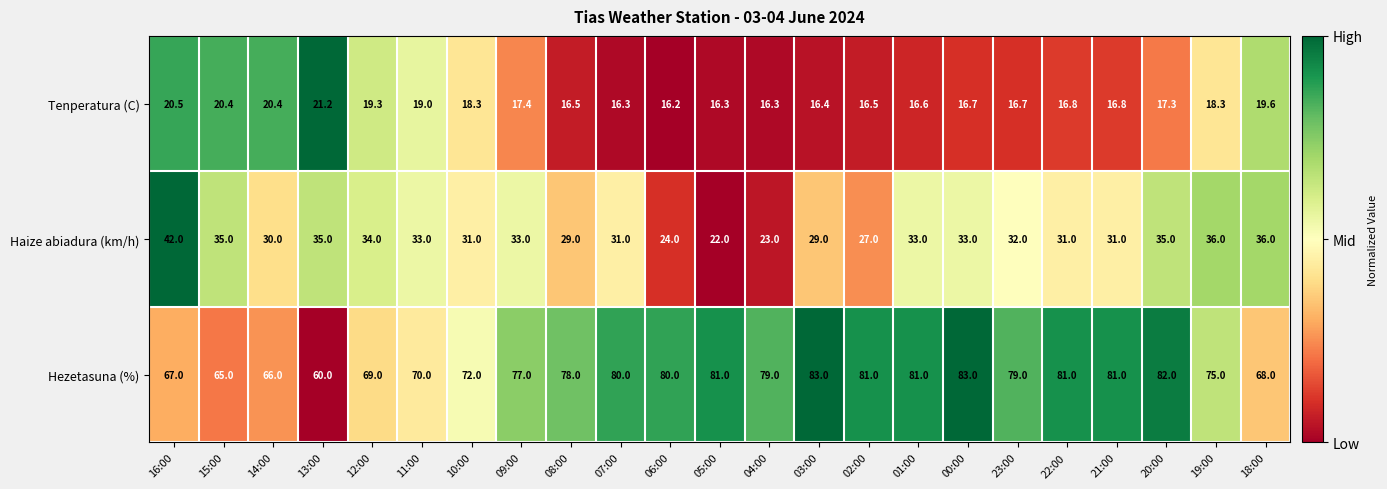

Is it true that Haize abiadura (km/h) equals 17.6 at 08:00?

False